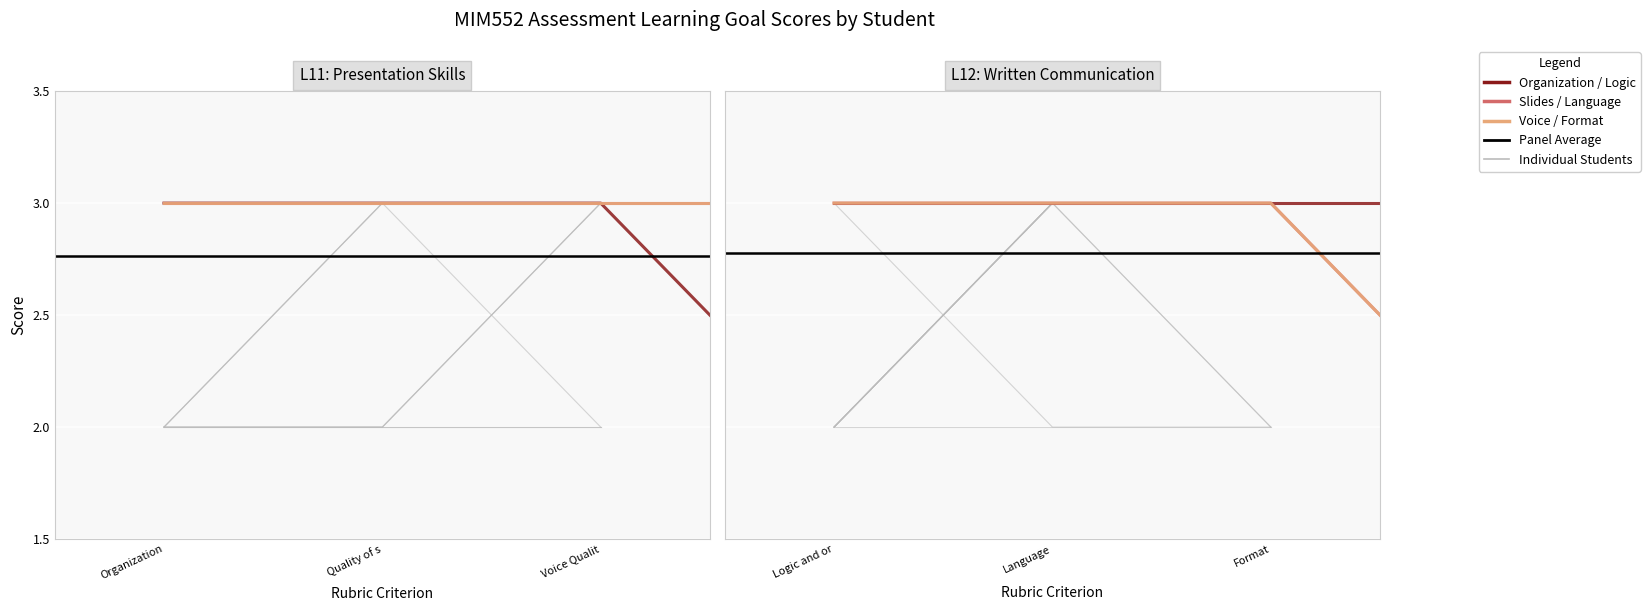

How many interior local peaks does the L11: Quality of slides series have?

1